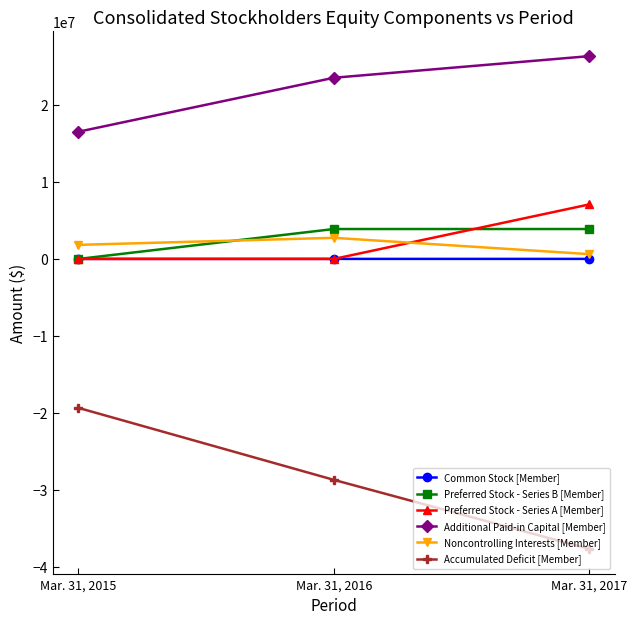

What is the highest value of the Noncontrolling Interests [Member] series?

2742935